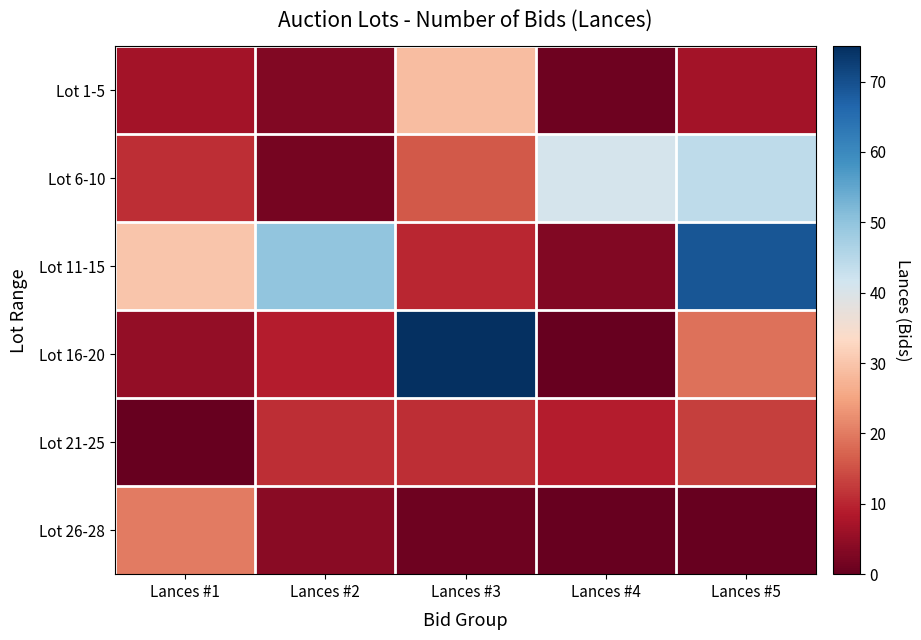

At Lances #3, list the series in order from largest to smallest.

Lot 16-20, Lot 1-5, Lot 6-10, Lot 21-25, Lot 11-15, Lot 26-28